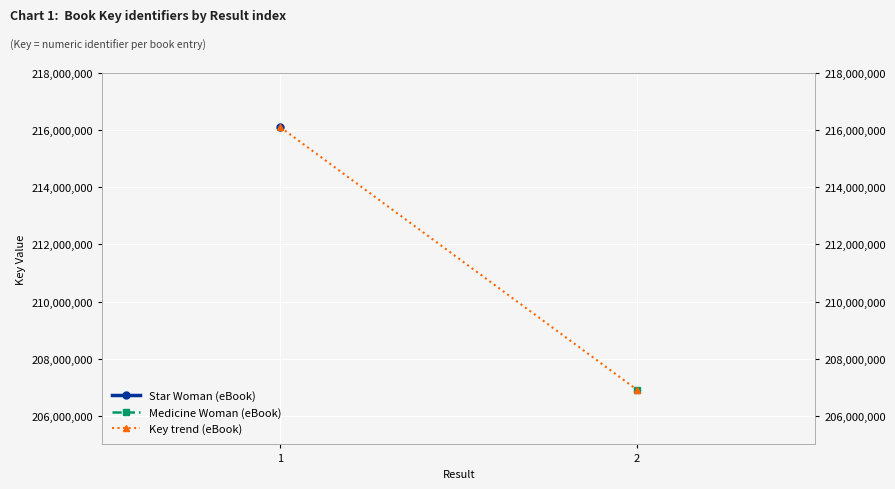

Reading left to right, what are all the values shown in this chart?

1=216098841	2=206911875